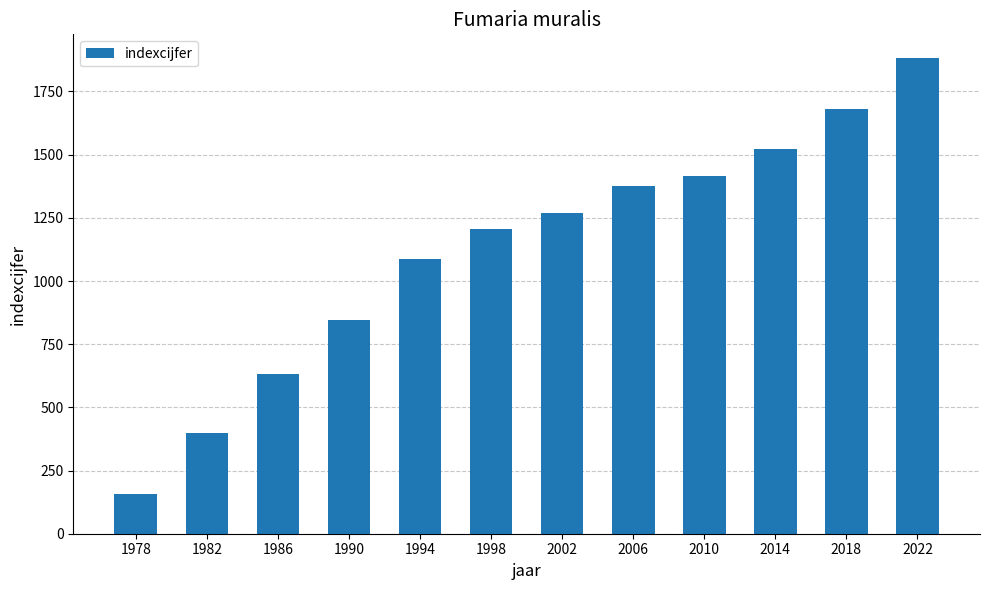

List the labels in order of value, largest first.

2022, 2018, 2014, 2010, 2006, 2002, 1998, 1994, 1990, 1986, 1982, 1978